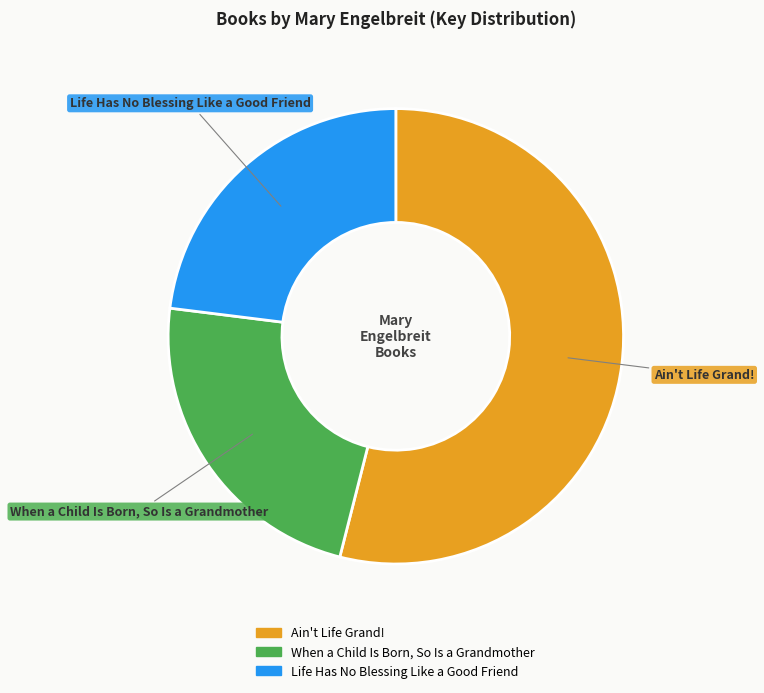

The When a Child Is Born, So Is a Grandmother slice represents 29% of the pie. True or false?

False